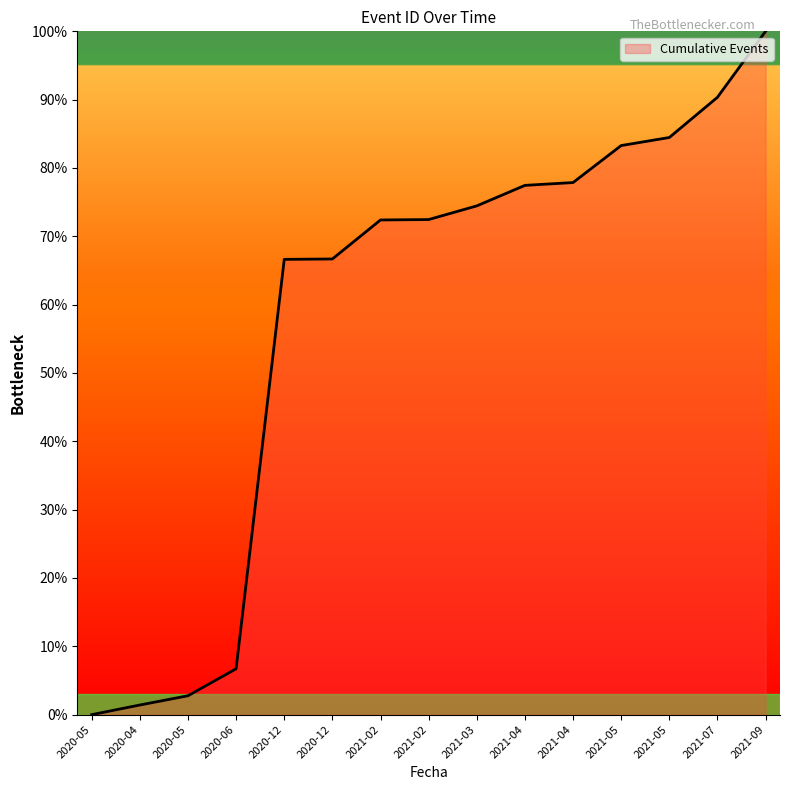

How many lines are shown in the chart?

1